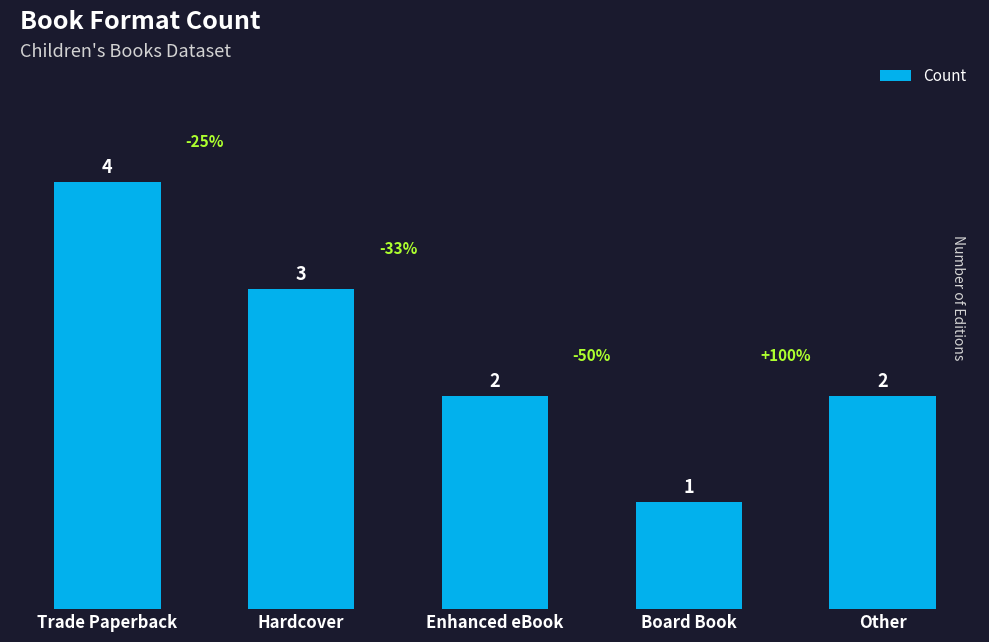

What is the label of the 2nd bar from the right?

Board Book